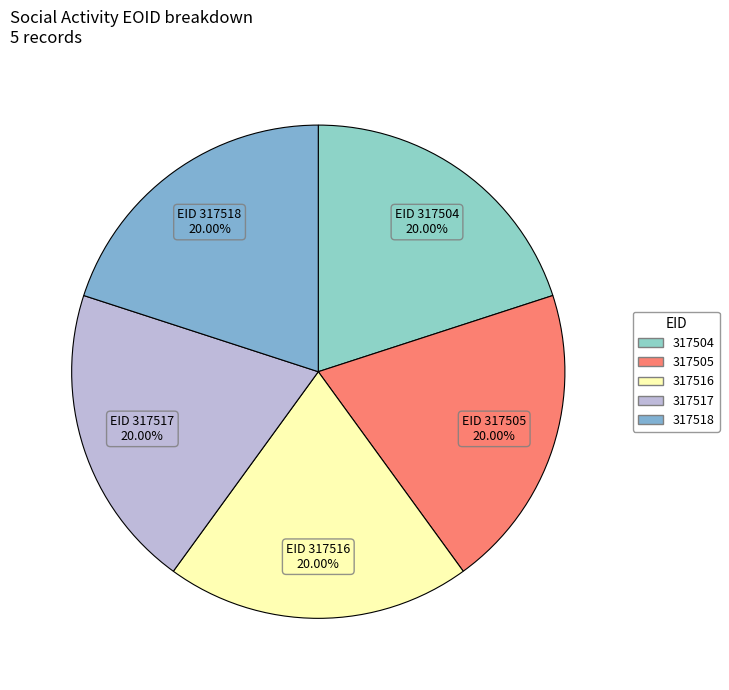

Which slice is the smallest?

317505